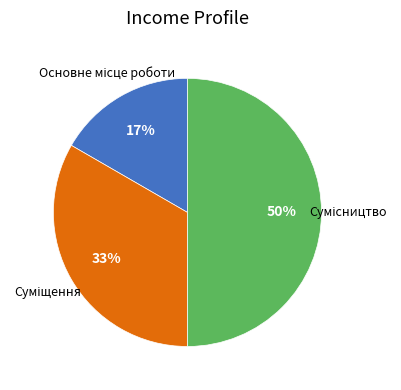

To the nearest percent, what is the average slice percentage?

33%